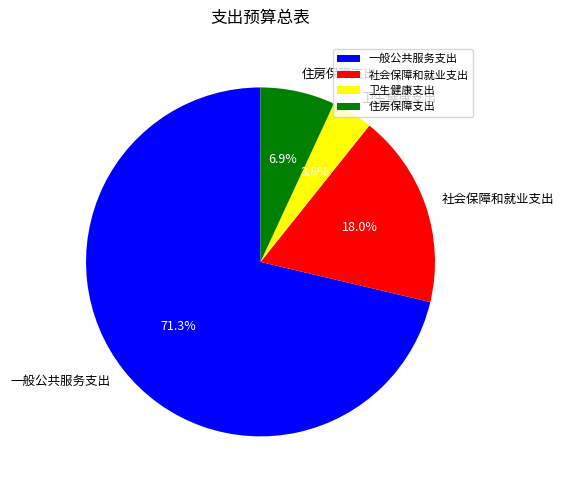

Rank the categories by value from highest to lowest.

一般公共服务支出, 社会保障和就业支出, 住房保障支出, 卫生健康支出